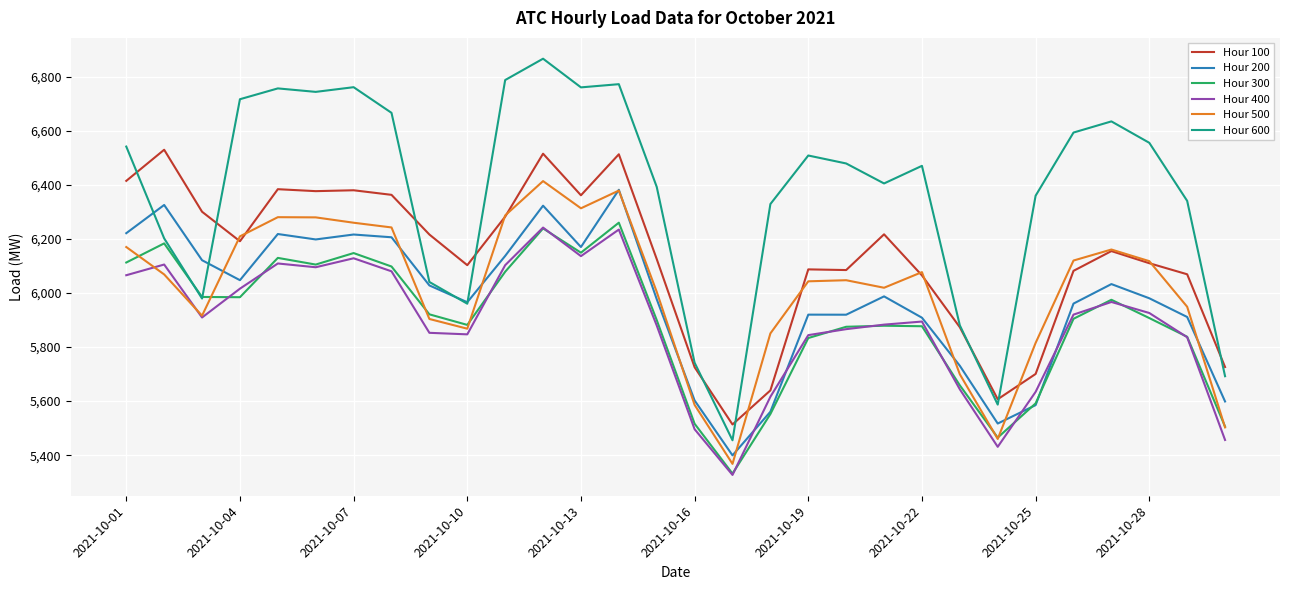

Which series has the largest range (max minus min)?

Hour 600